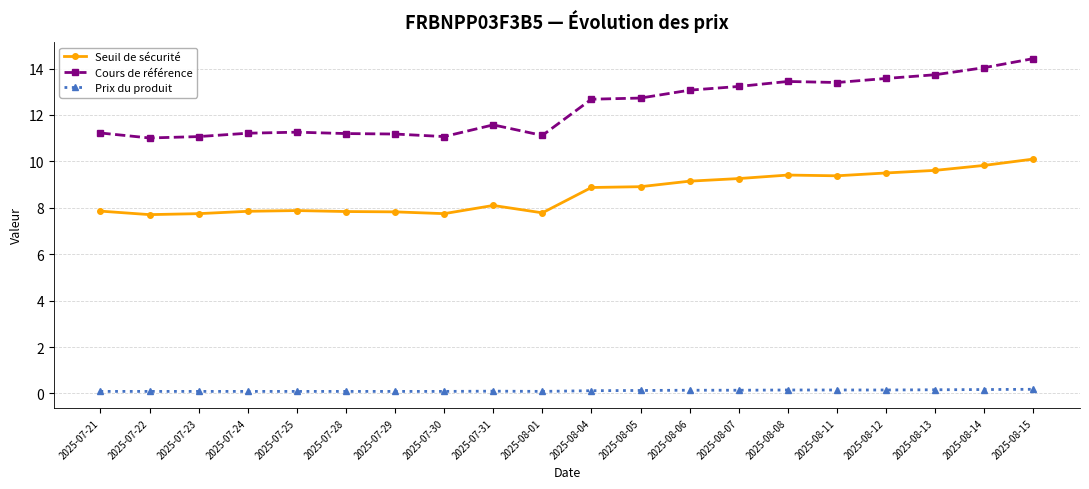

What is the difference between the second highest and minimum values in the Cours de référence series?

3.0